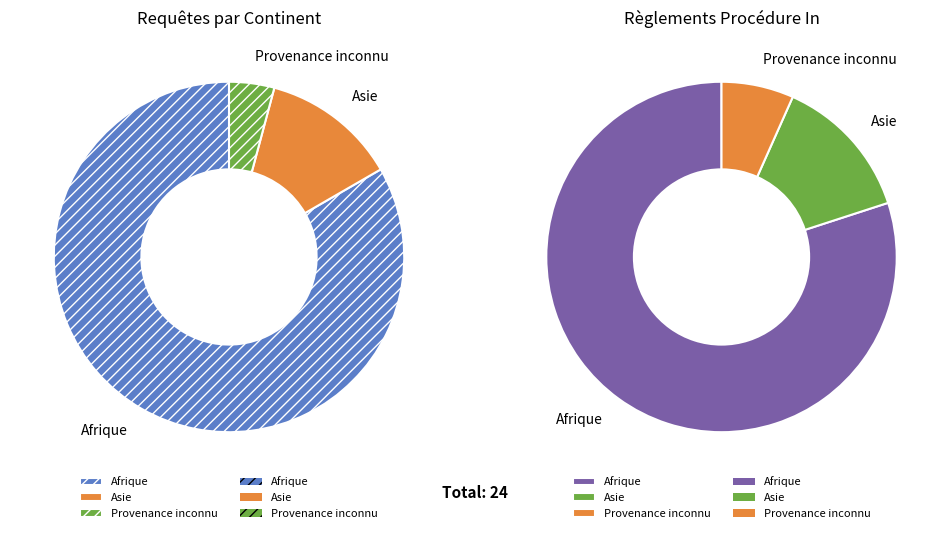

True or false: Océanie accounts for 11% of the total.

False